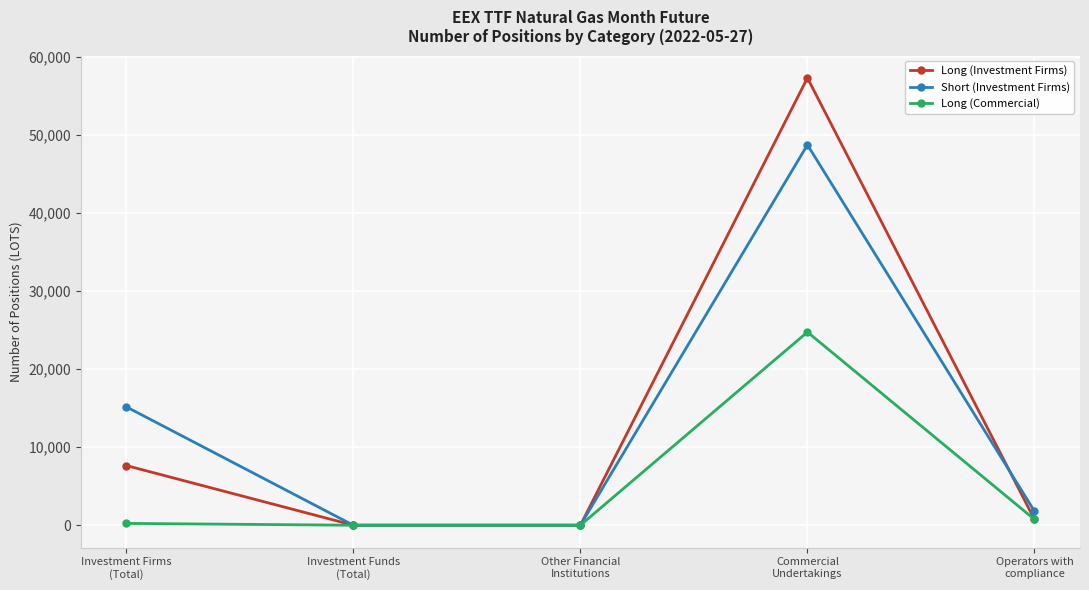

Rank the series by their maximum value, from lowest to highest.

Long (Commercial), Short (Investment Firms), Long (Investment Firms)